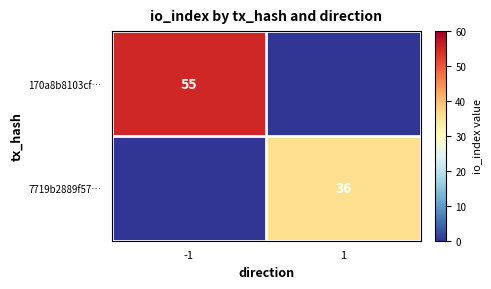

Is it true that 7719b2889f57… equals 36 at 1?

True